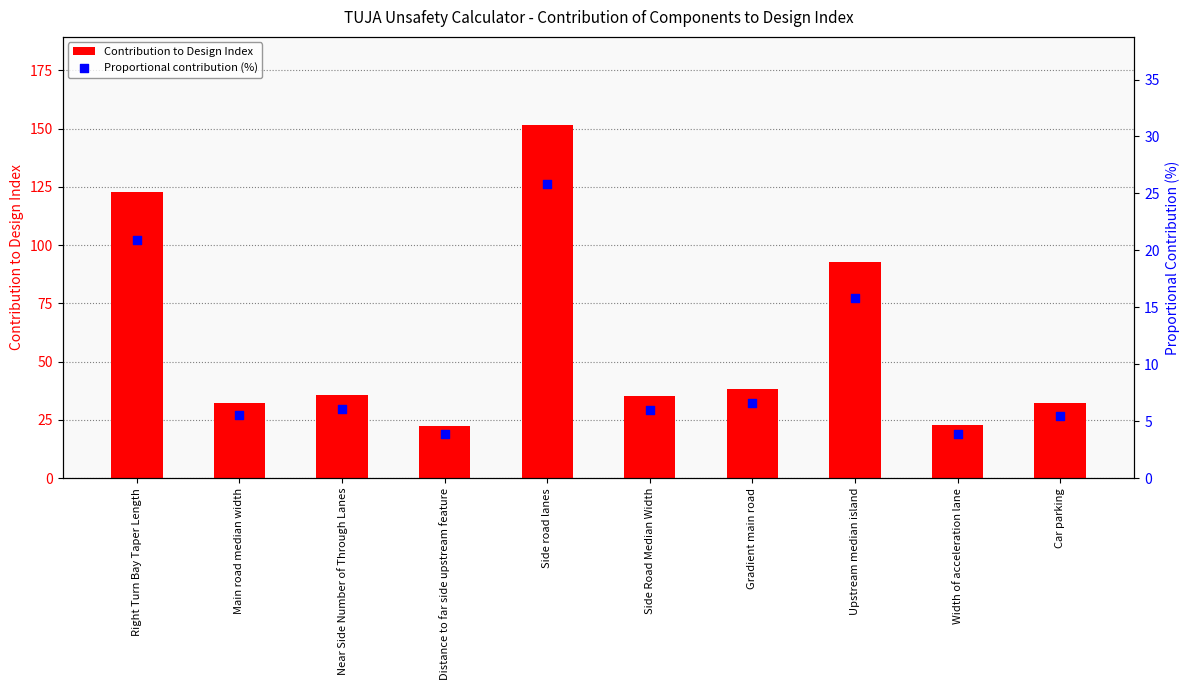

What is the total value across all series at Near Side Number of Through Lanes?

41.8